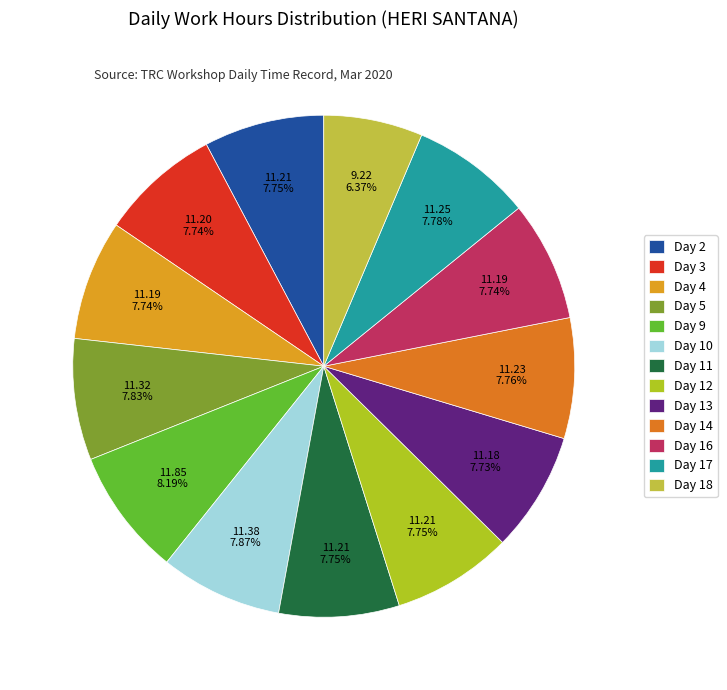

Is there a majority slice in this chart?

No